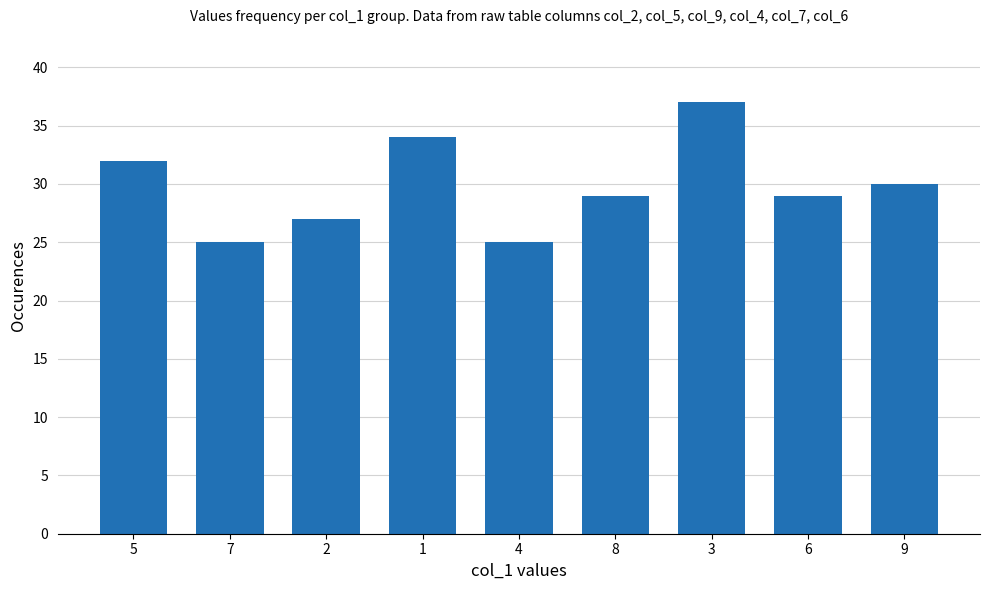

The value at 5 is 32. True or false?

True